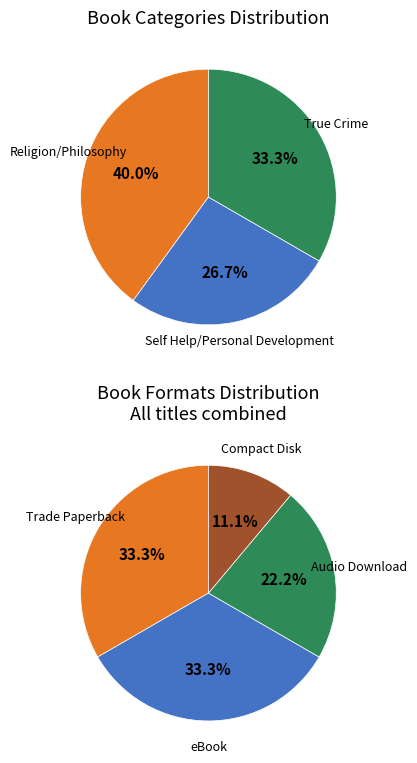

Is there any slice that represents more than half of the pie?

No